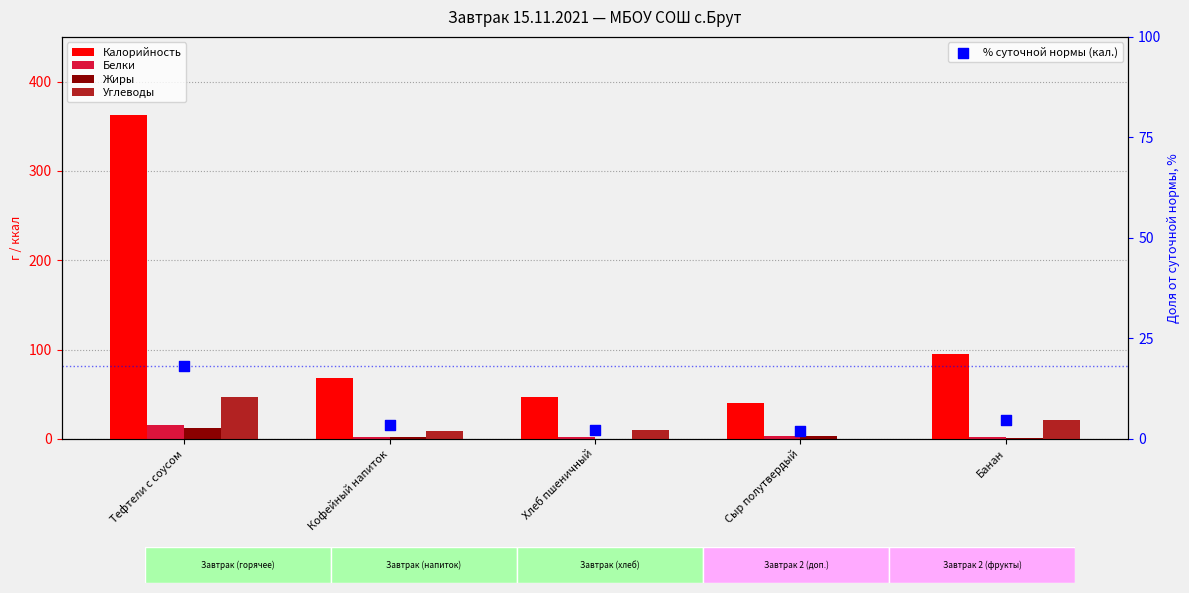

At which category is the sum across all series the highest?

Тефтели с соусом